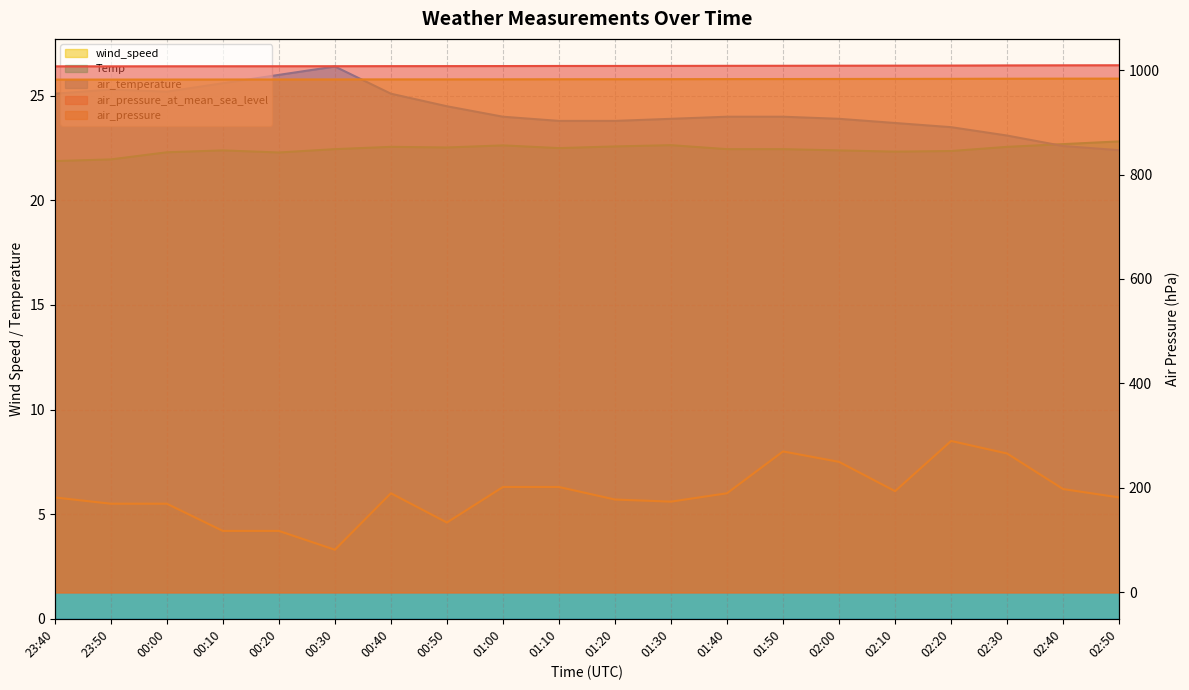

How many values in the Temp series exceed 22?

18